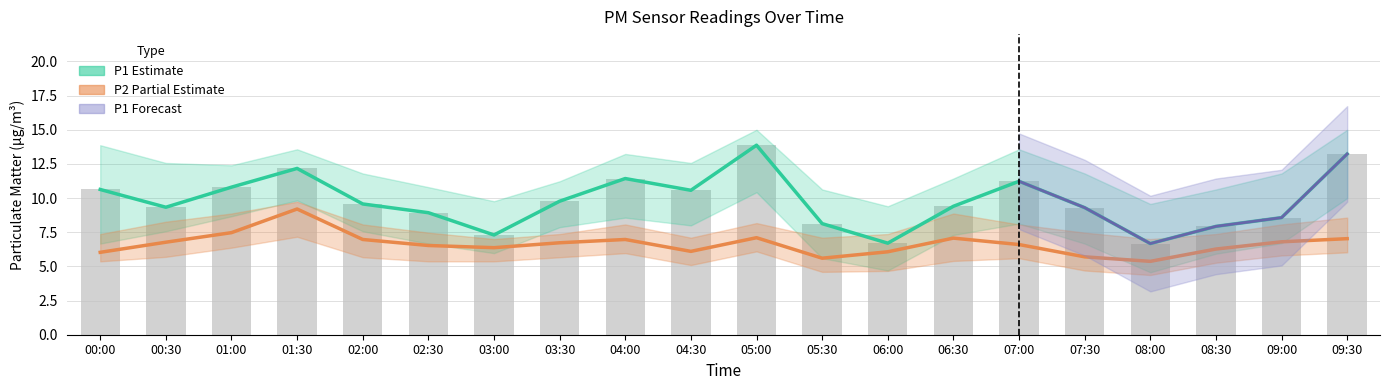

What is the greatest value displayed?

15.0